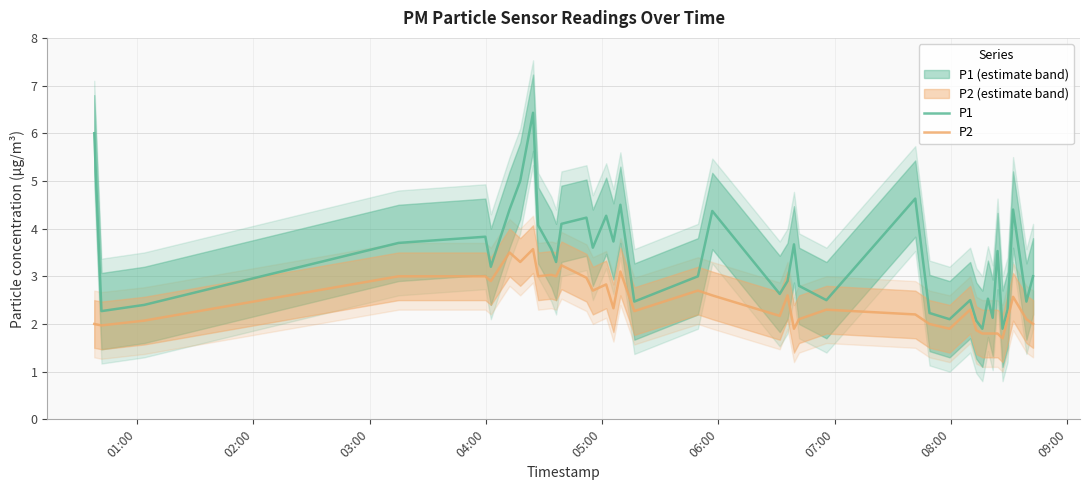

What is the lowest value of the P2 series?

1.7